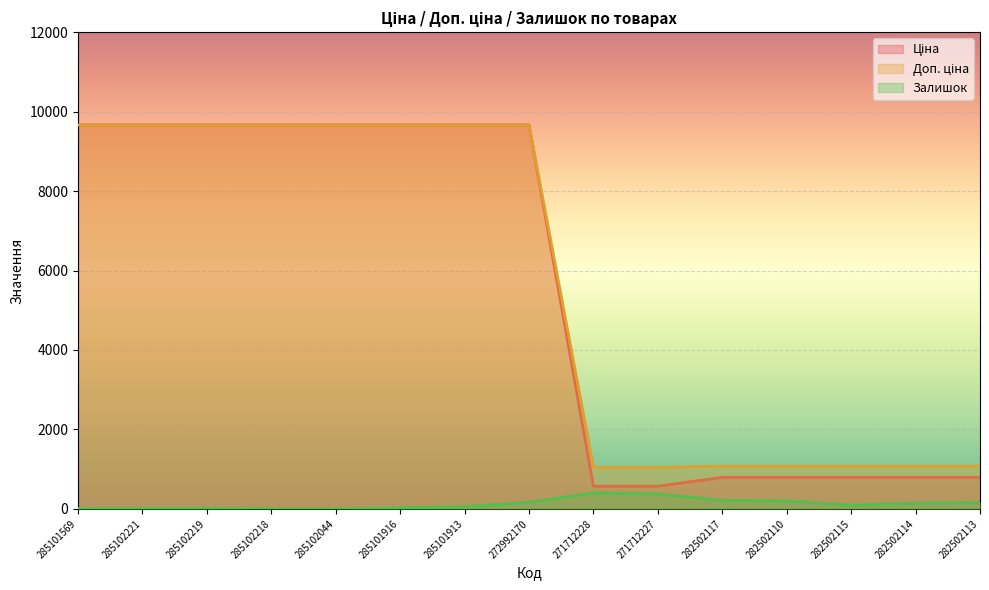

How many lines are shown in the chart?

3